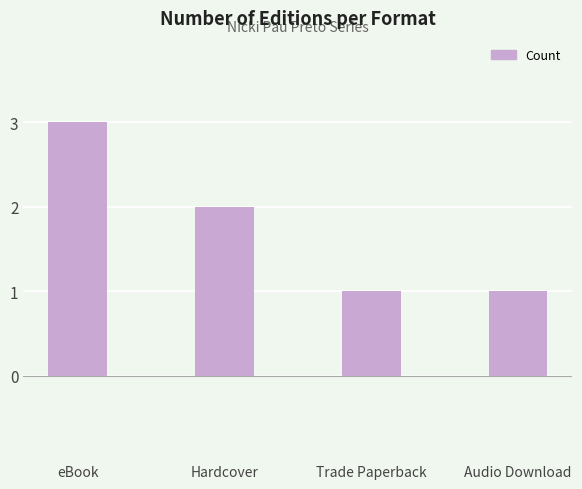

Count the number of data series in this chart.

1